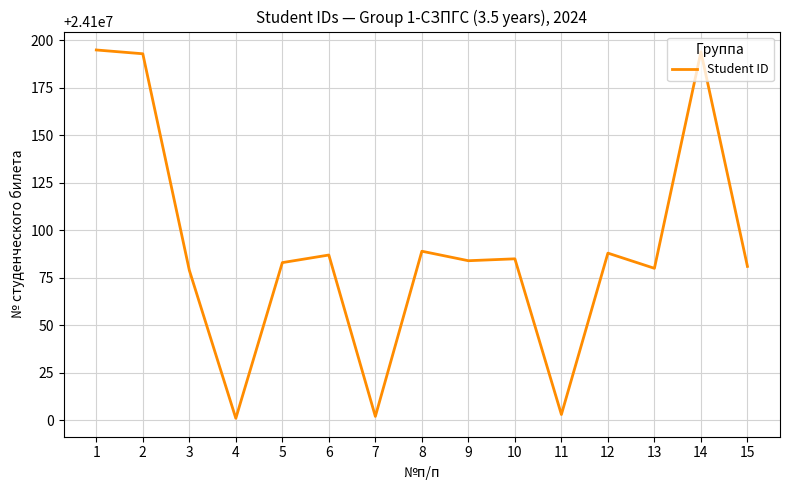

What is the difference between the maximum and minimum values?

194